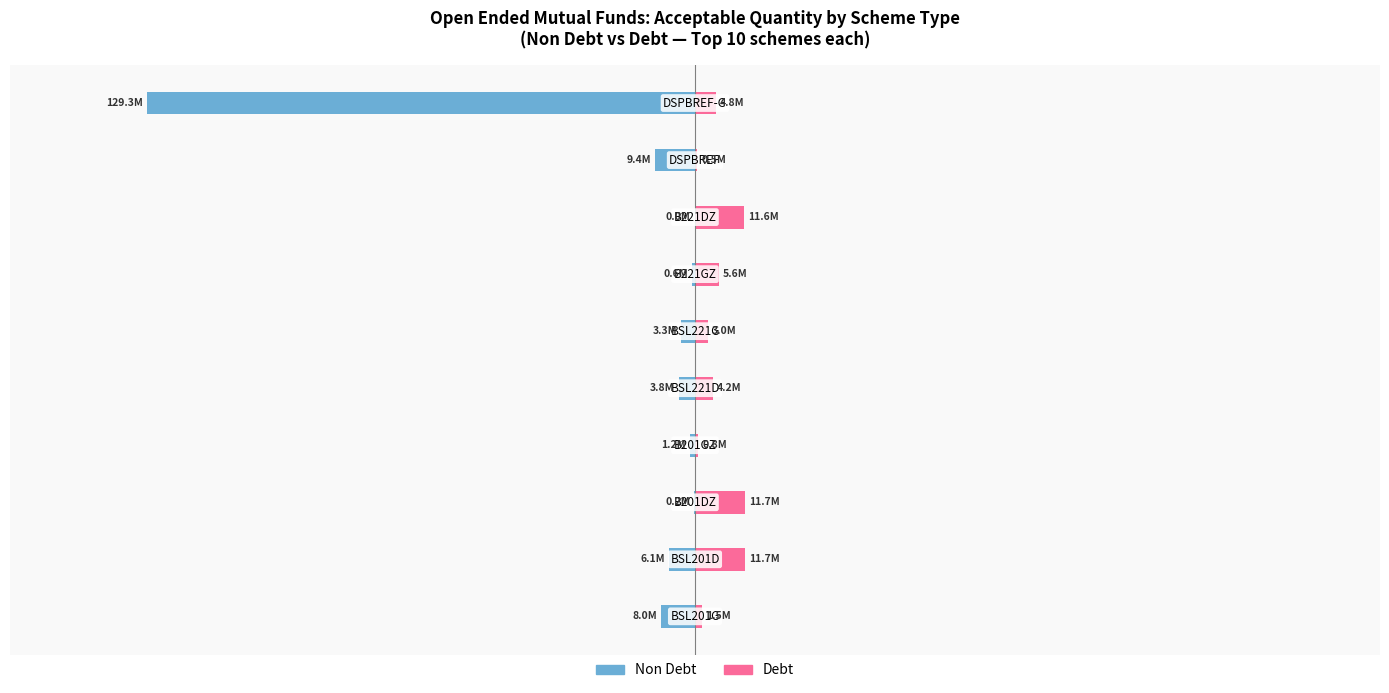

Count the number of categories in the chart.

10